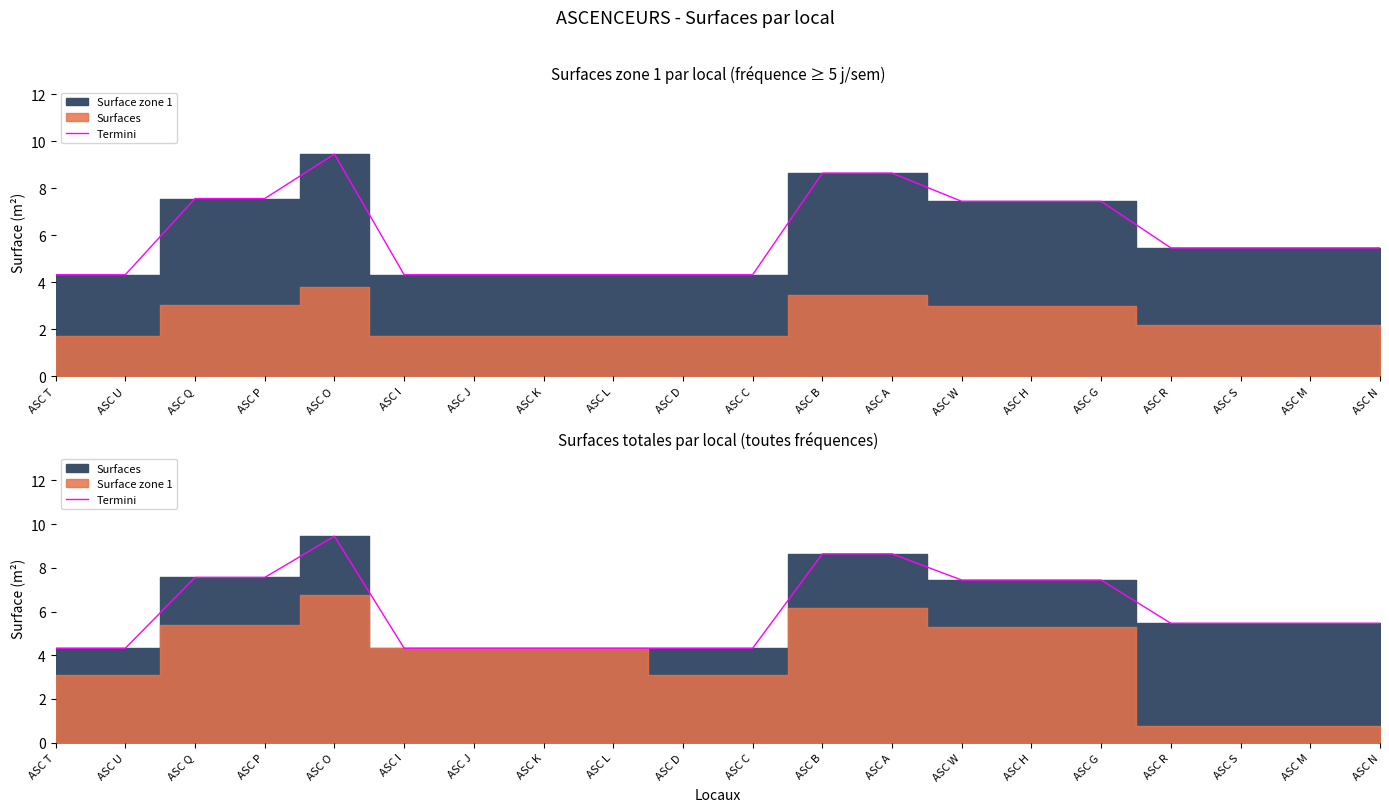

What is the difference between the values at ASC J and ASC O?

5.1